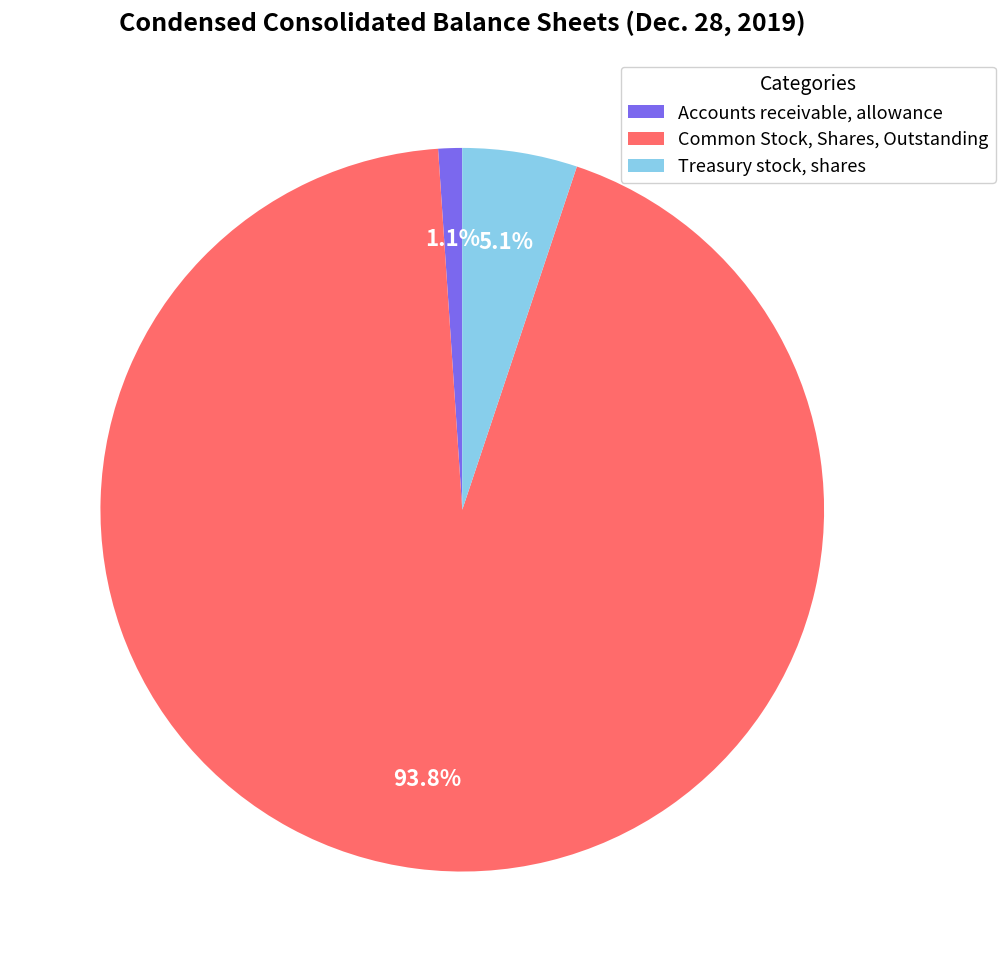

Is it true that Accounts receivable, allowance is 11% of the pie?

False